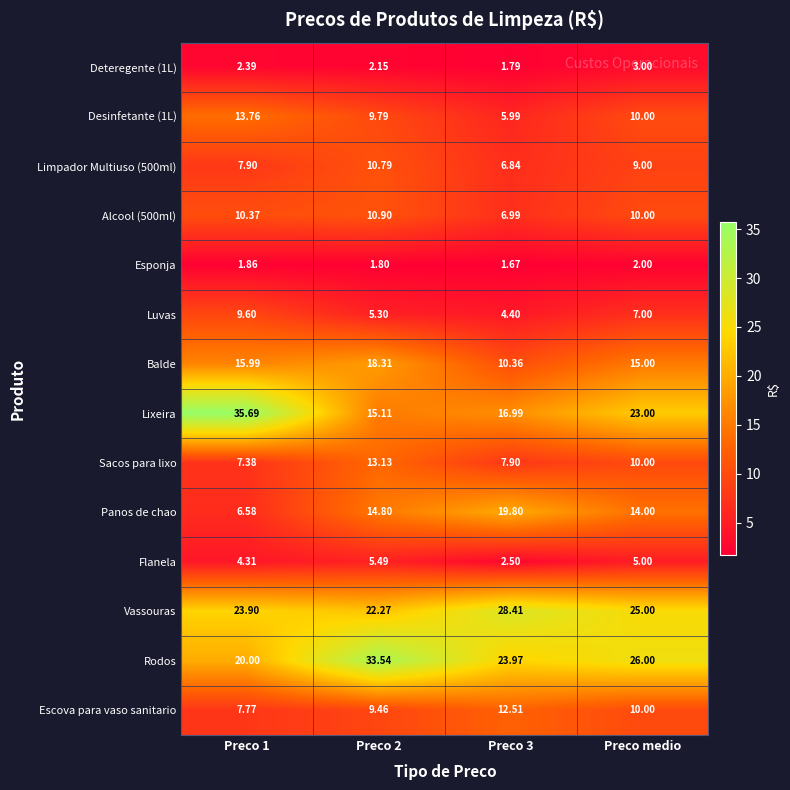

At which label is Lixeira closest to 25?

Preco medio